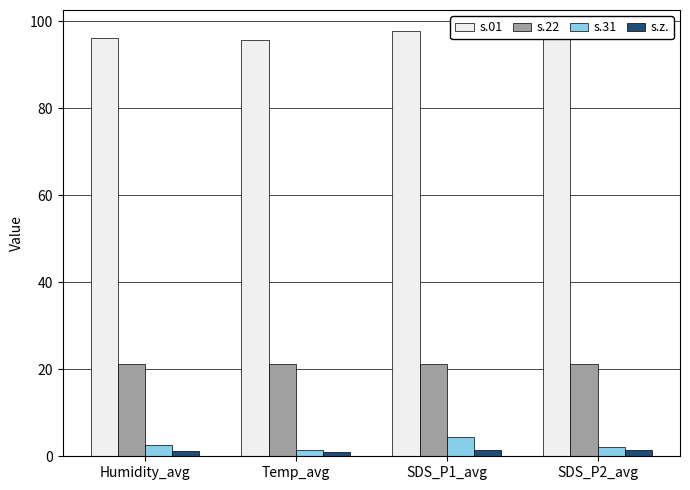

What is the value of the s.z. bar at the 2nd from the left?

1.1